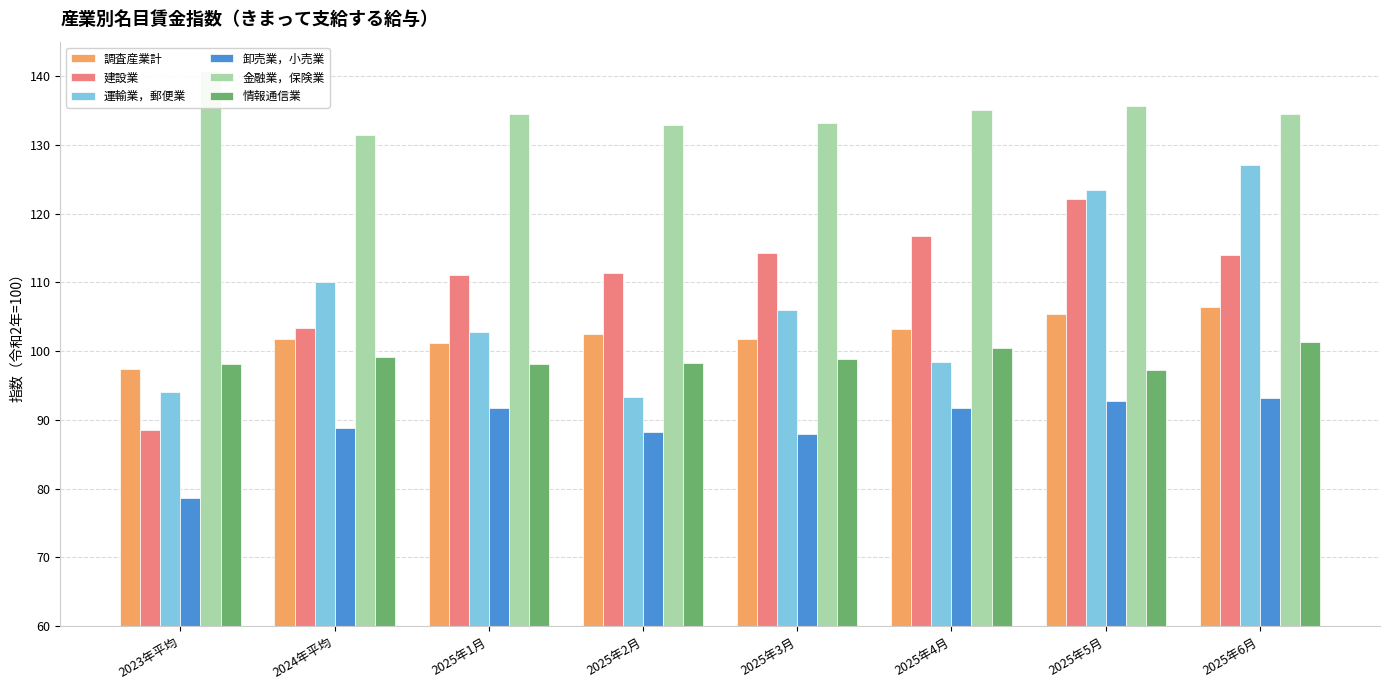

What is the label of the 6th bar from the left?

2025年4月